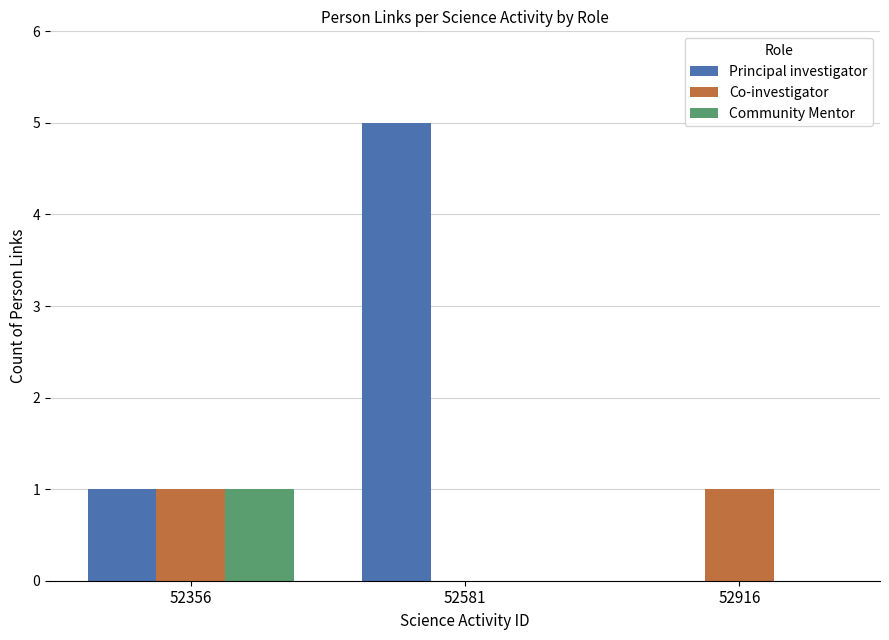

How many series are shown in this chart?

3